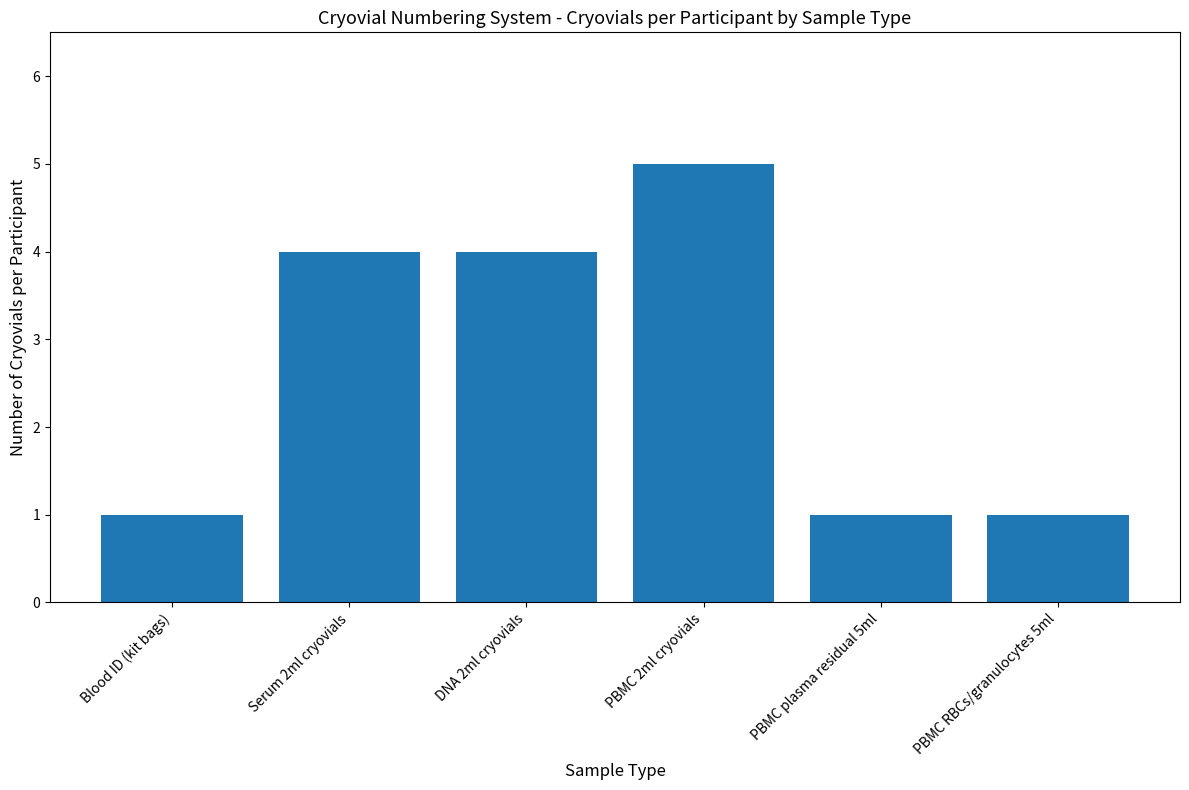

What is the sum of the values at Serum 2ml cryovials and Blood ID (kit bags)?

5